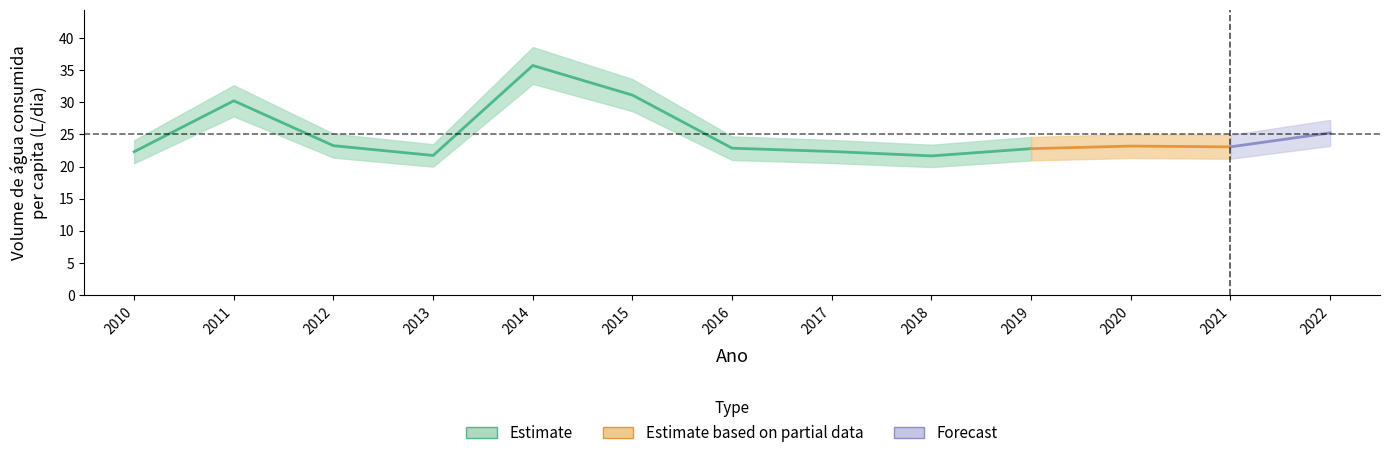

At which category does Volume de água consumida per capita (L/dia) reach its first local peak?

2011